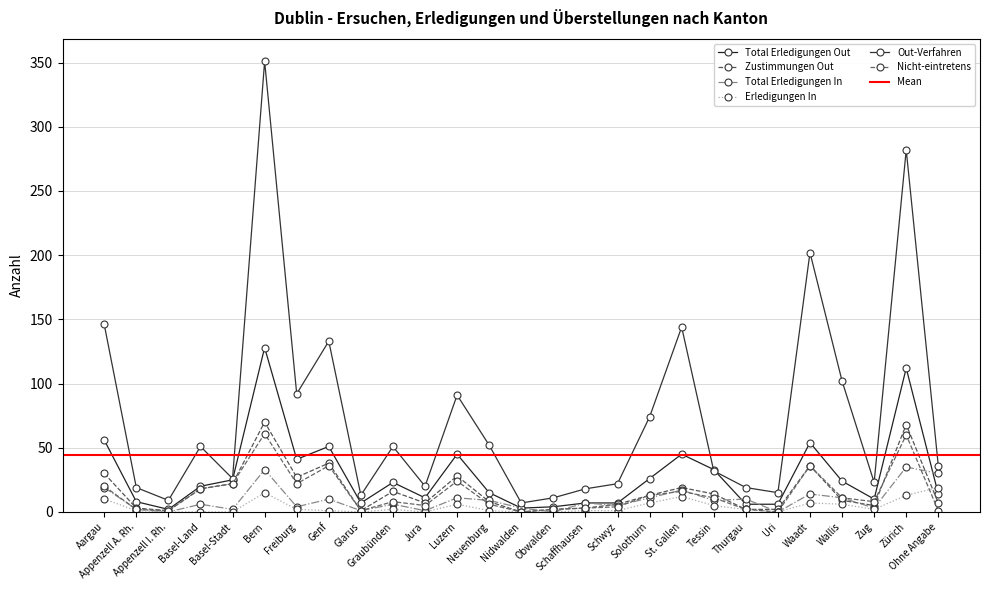

True or false: Total Erledigungen In and Erledigungen In cross at least once.

False